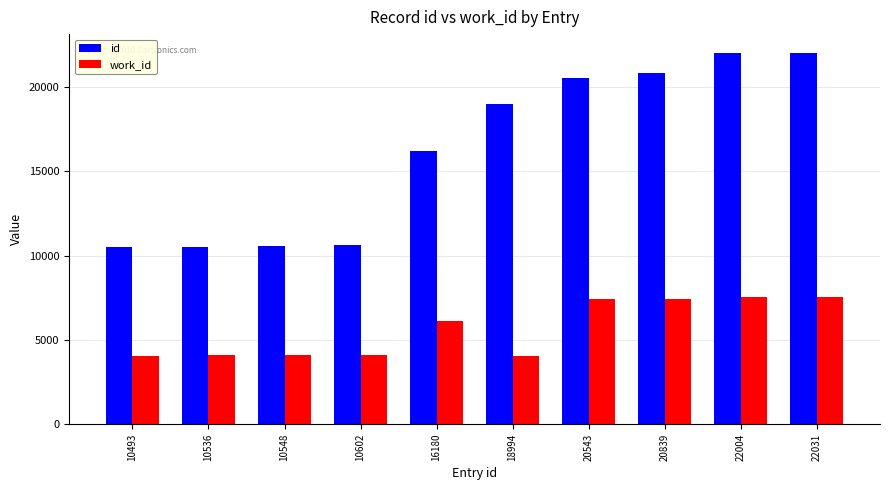

Does the chart contain stacked bars?

No